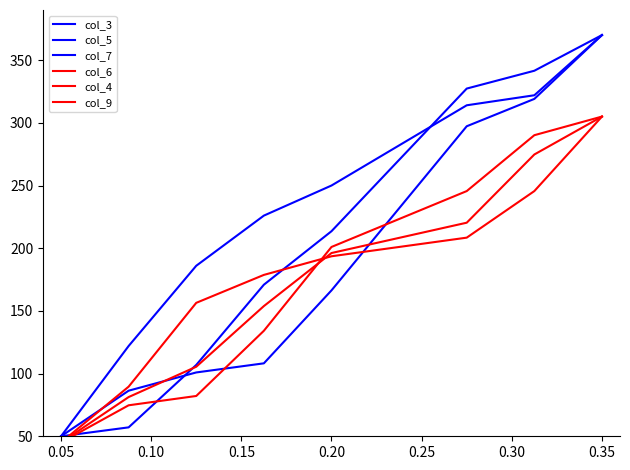

What is the greatest value displayed?

370.0